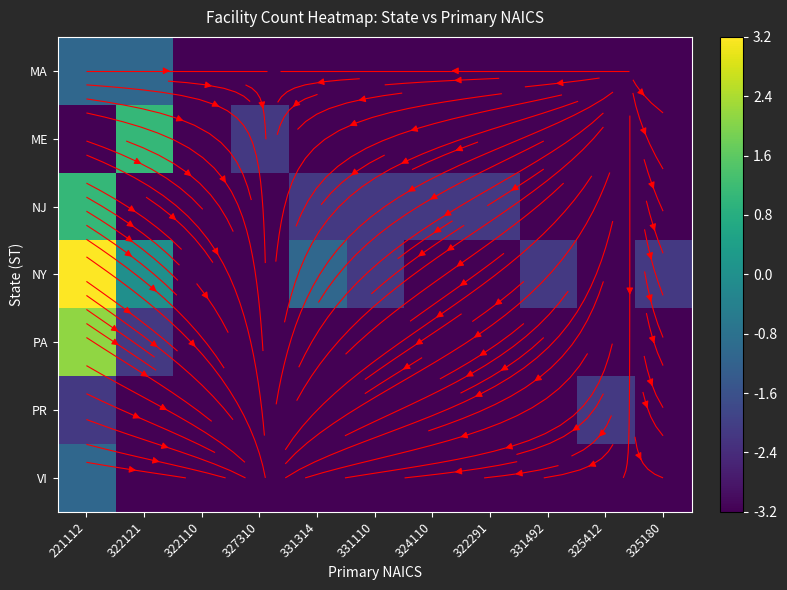

Rank the series by their maximum value, from highest to lowest.

NY, PA, ME, NJ, MA, VI, PR